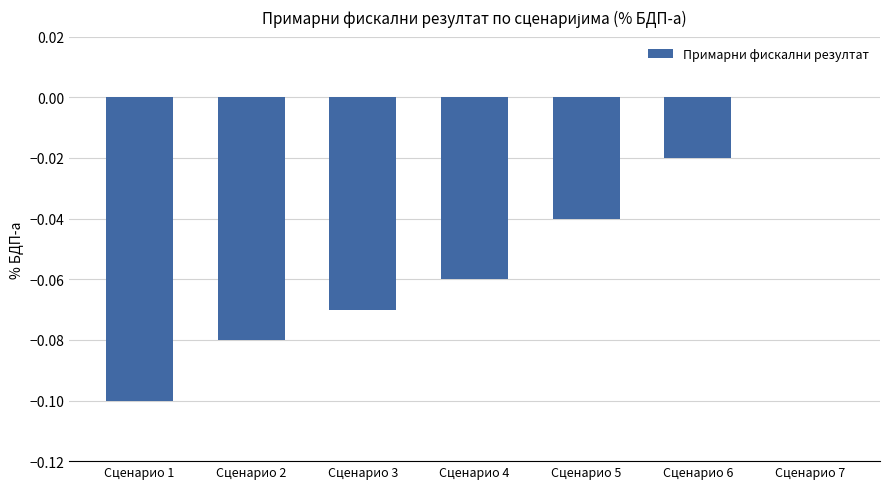

The value at Сценарио 2 is -0.1. True or false?

True